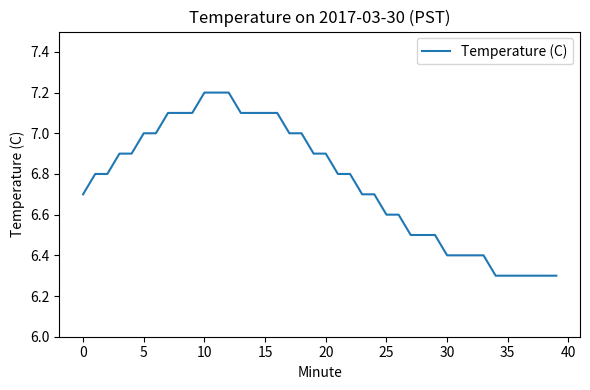

What is the smallest value displayed?

6.3